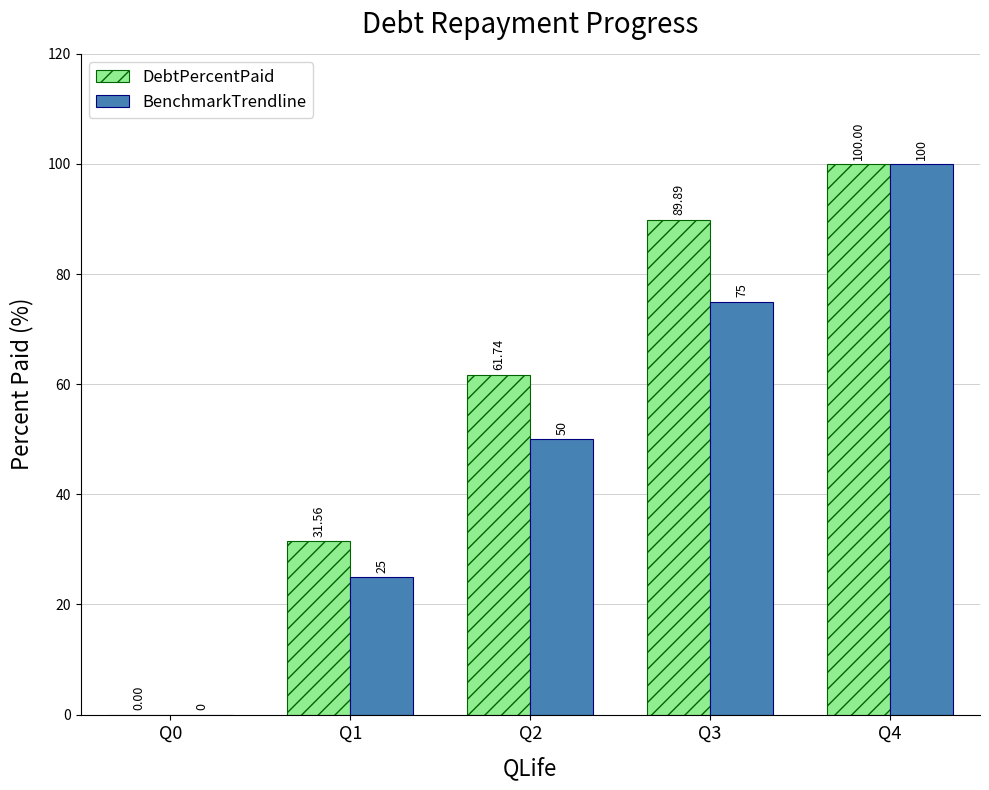

How many series are shown in this chart?

2